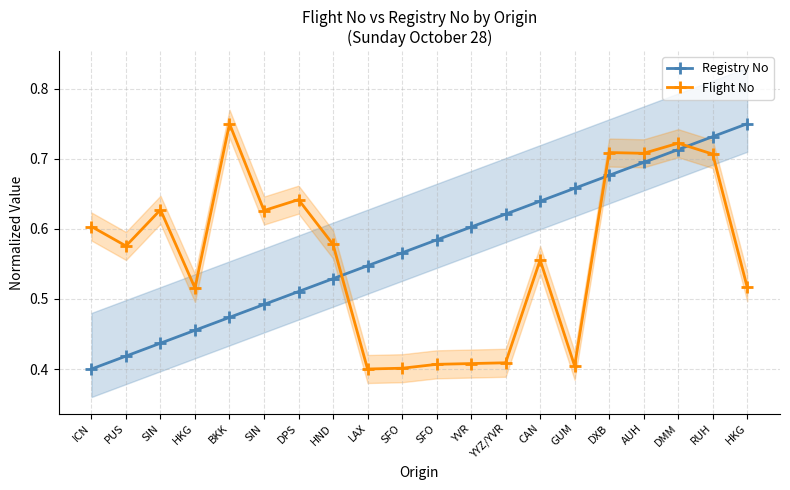

Which category has the lowest value in the Flight No series?

LAX